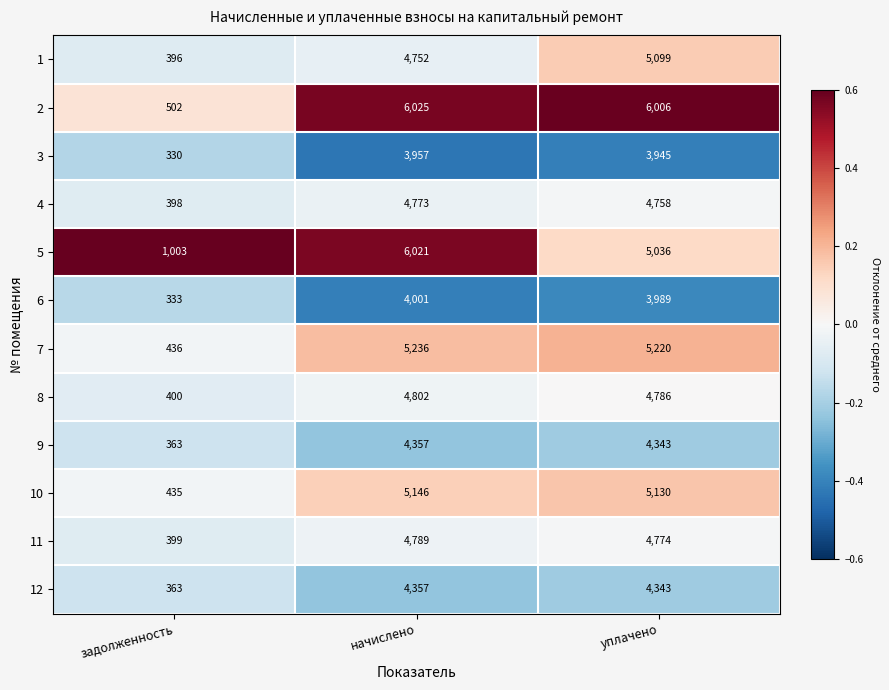

What is the difference between the highest and lowest values at задолженность?

673